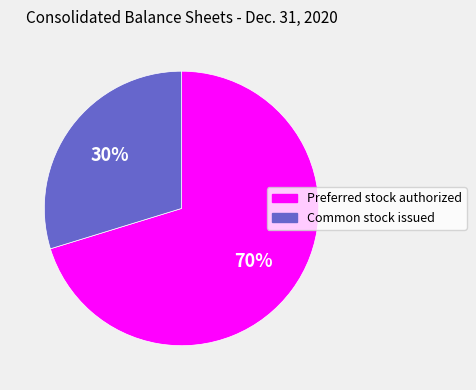

The Common stock issued slice represents 30% of the pie. True or false?

True